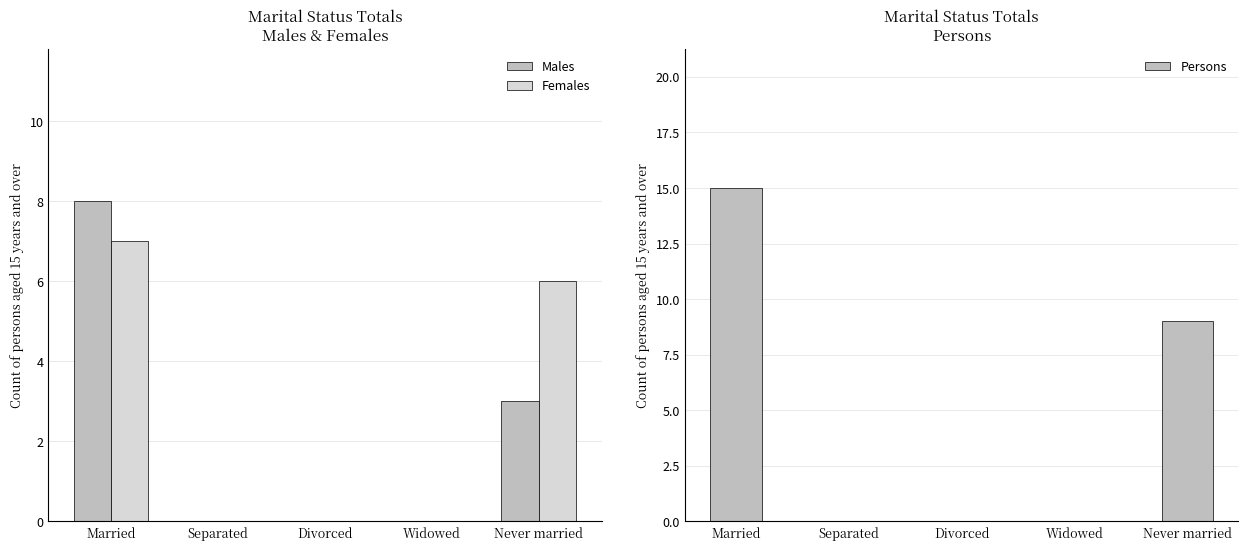

List the labels in order of Females value, largest first.

Married, Never married, Separated, Divorced, Widowed